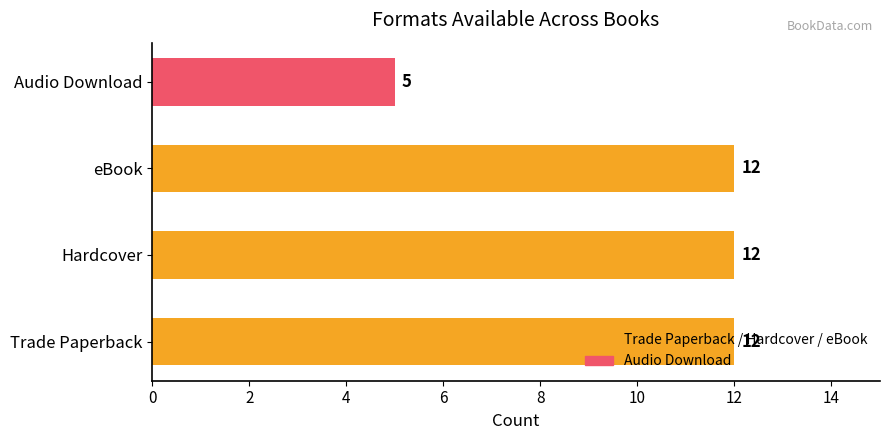

What is the maximum value shown in the chart?

12